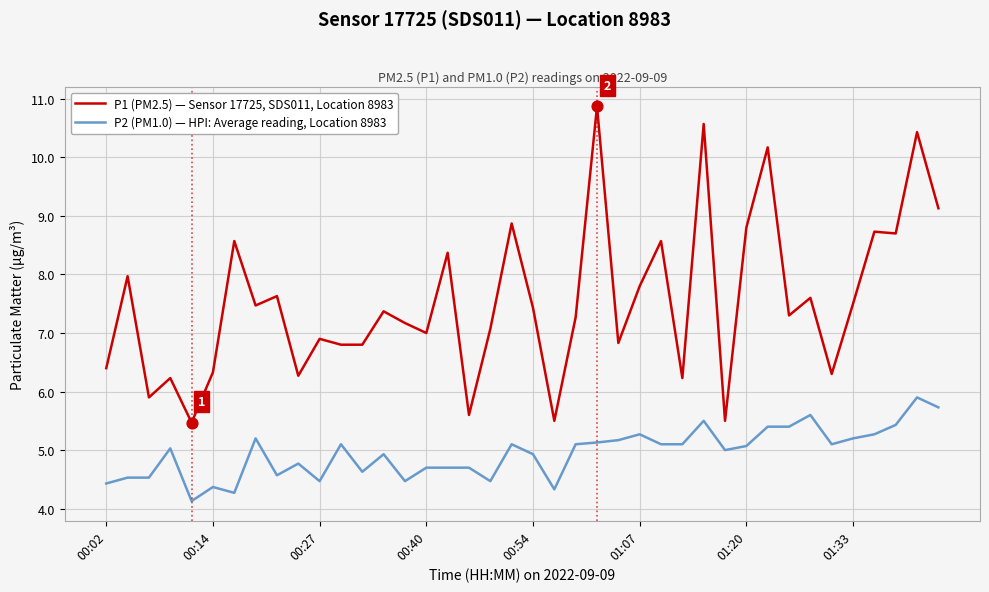

Which series has the largest total across all categories?

P1 (PM2.5) — Sensor 17725, SDS011, Location 8983